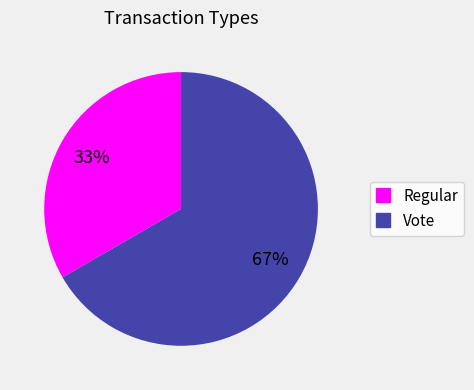

The Regular slice represents 19% of the pie. True or false?

False